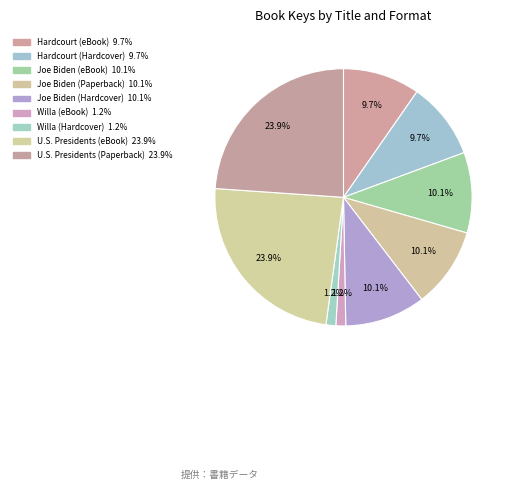

Rank the categories by value from lowest to highest.

Willa (eBook), Willa (Hardcover), Hardcourt (eBook), Hardcourt (Hardcover), Joe Biden (eBook), Joe Biden (Paperback), Joe Biden (Hardcover), U.S. Presidents (eBook), U.S. Presidents (Paperback)